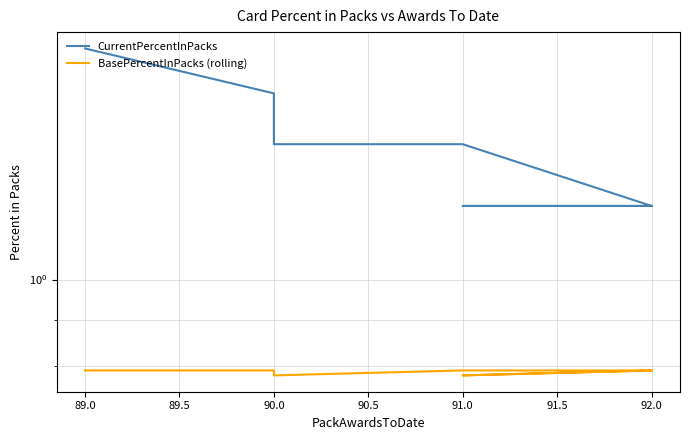

Reading left to right, what are all the values shown in this chart?

CurrentPercentInPacks: 1.8	1.6	1.6	1.6	1.4	1.4	1.4	1.4	1.4	1.2	1.2	1.2	1.2	1.2	1.2	1.2	1.2	1.2	1.2	1.2
BasePercentInPacks (rolling): 0.8	0.8	0.8	0.8	0.8	0.8	0.8	0.8	0.8	0.8	0.8	0.8	0.8	0.8	0.8	0.8	0.8	0.8	0.8	0.8